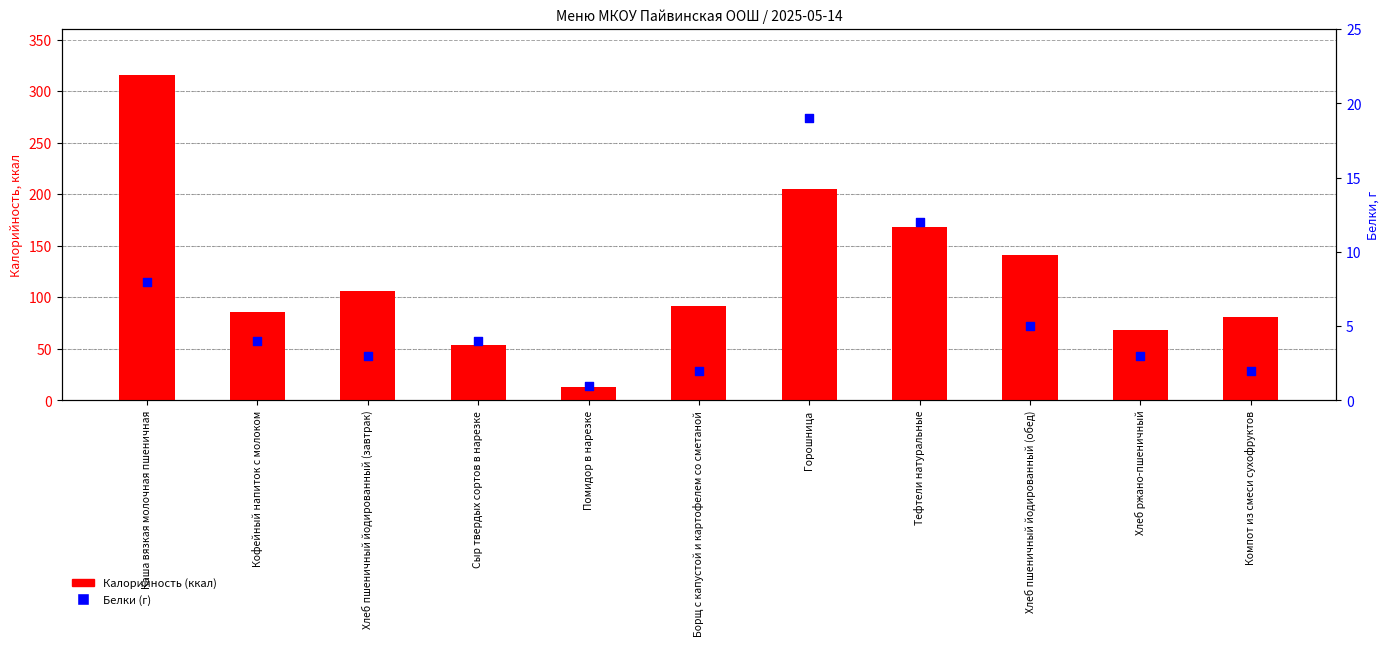

Is the value of Белки (г) at Сыр твердых сортов в нарезке greater than the value of Калорийность (ккал) at Горошница?

No